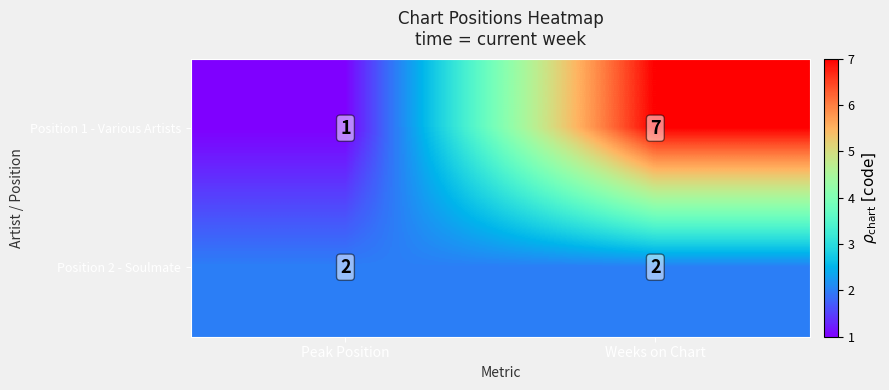

Which category has the lowest value across all series?

Peak Position